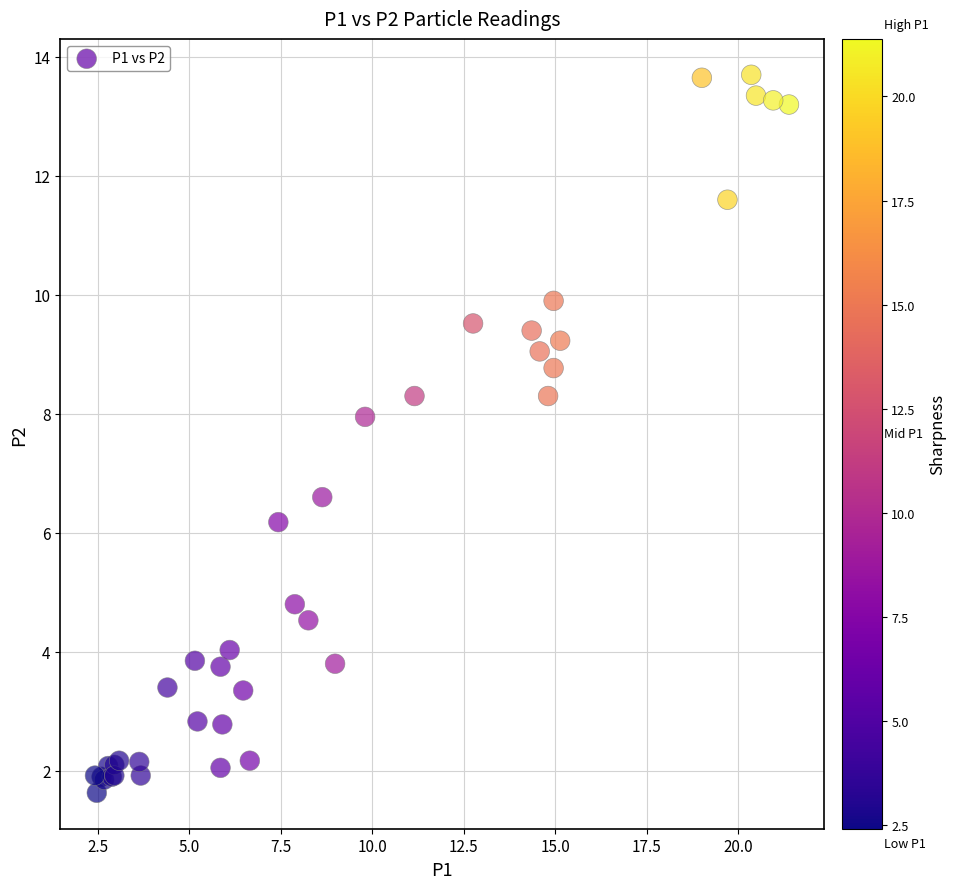

What Y value in the scatter plot is closest to 7?

6.6